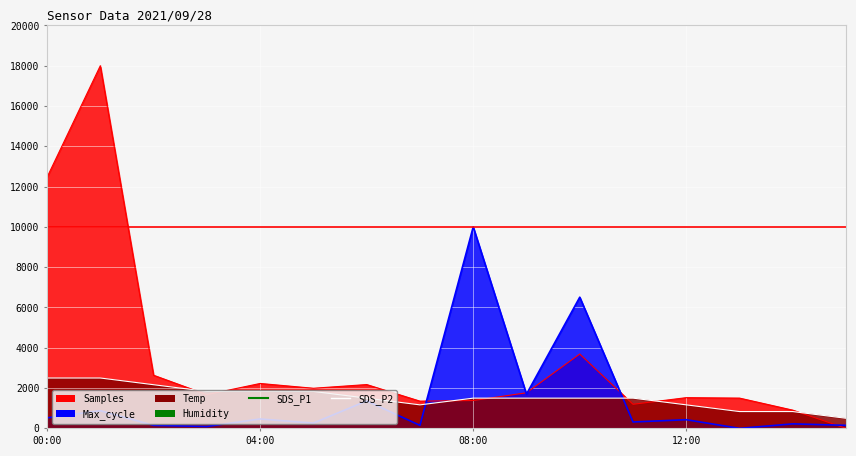

What is the total value across all series at 10:00?

11701.5